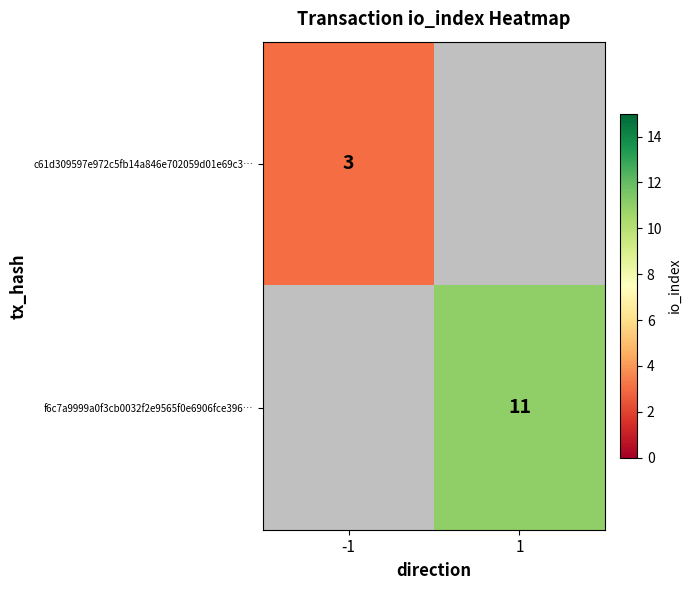

Is the value of f6c7a9999a0f3cb0032f2e9565f0e6906fce396… at 1 greater than the value of c61d309597e972c5fb14a846e702059d01e69c3… at -1?

Yes